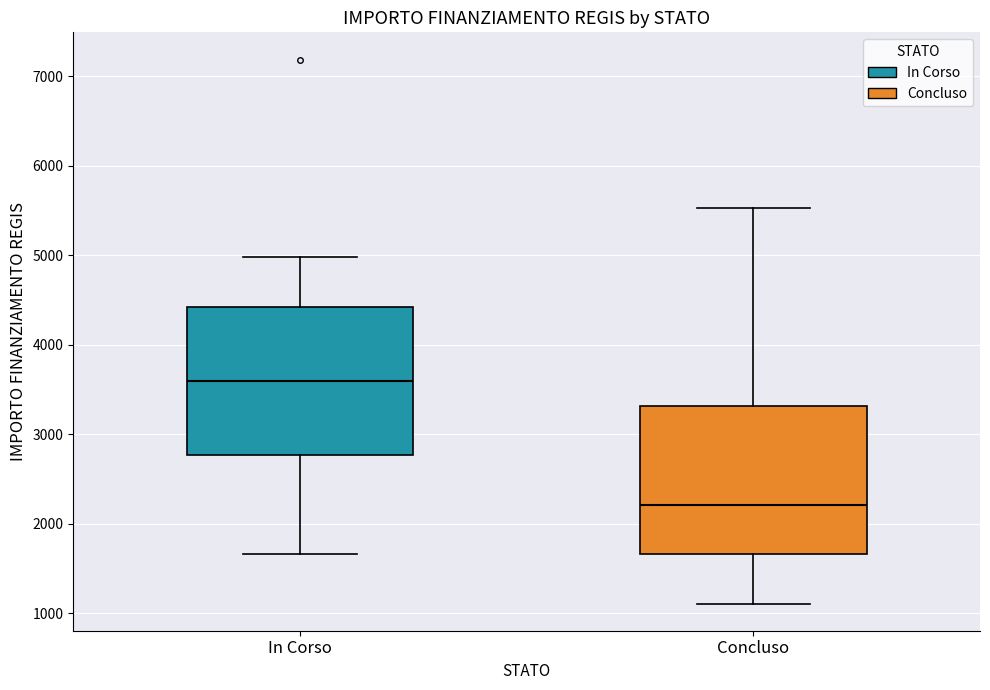

Reading left to right, read every box against the y-axis: the position of its median line, the range the box covers, and the ends of its whiskers. The values are not printed on the chart, so give them approximately, as read against the axis.

In Corso: median 3600, box 2800 to 4400, whiskers 1700 to 5000
Concluso: median 2200, box 1700 to 3300, whiskers 1100 to 5500